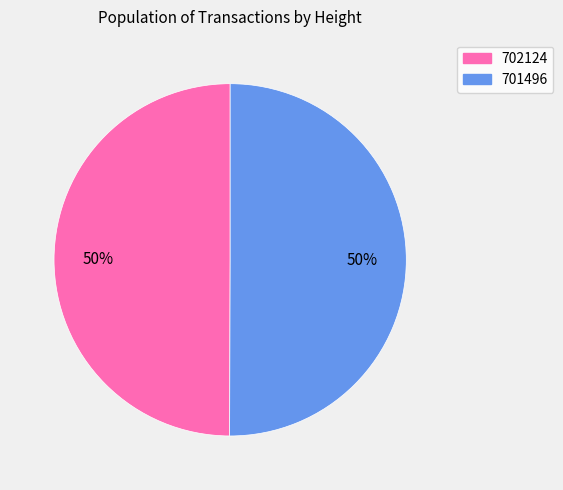

What is the ratio of the value at 701496 to the value at 702124?

1.0